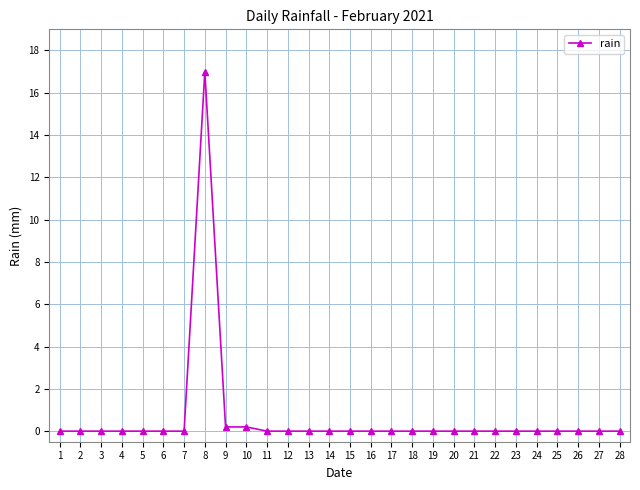

At which category does the chart reach its peak across all series?

8